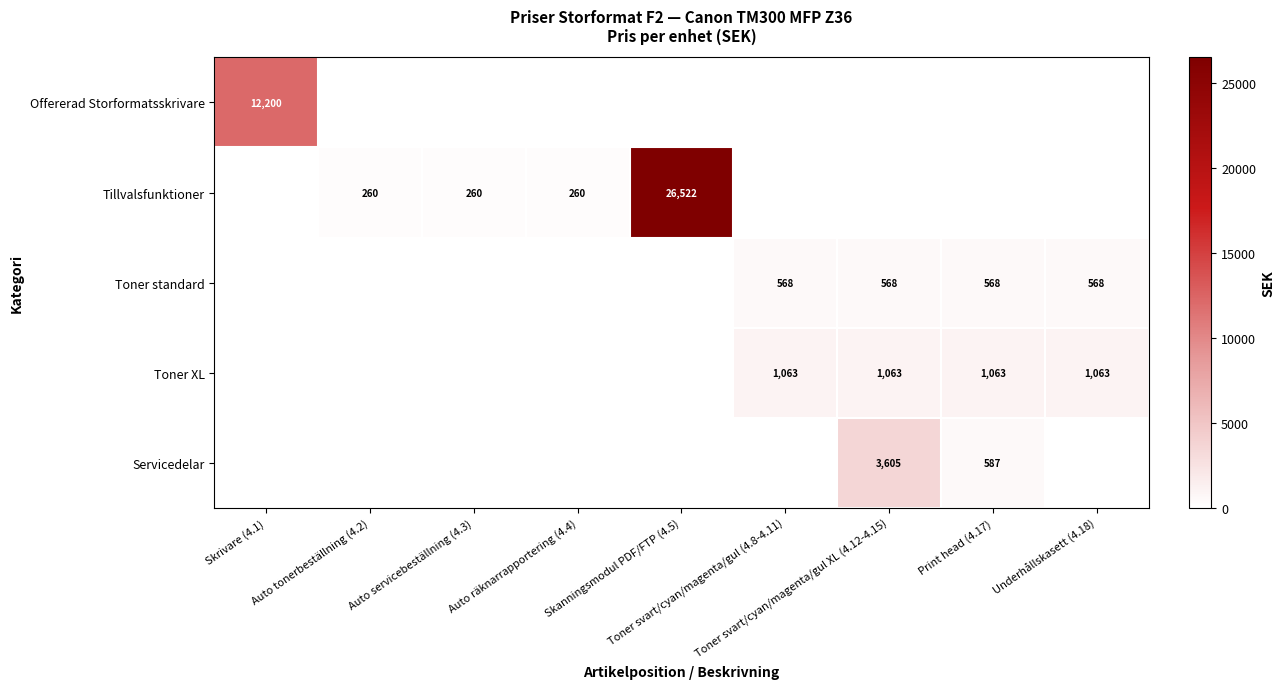

Where is Tillvalsfunktioner nearest to the value 13261?

Auto tonerbeställning (4.2)